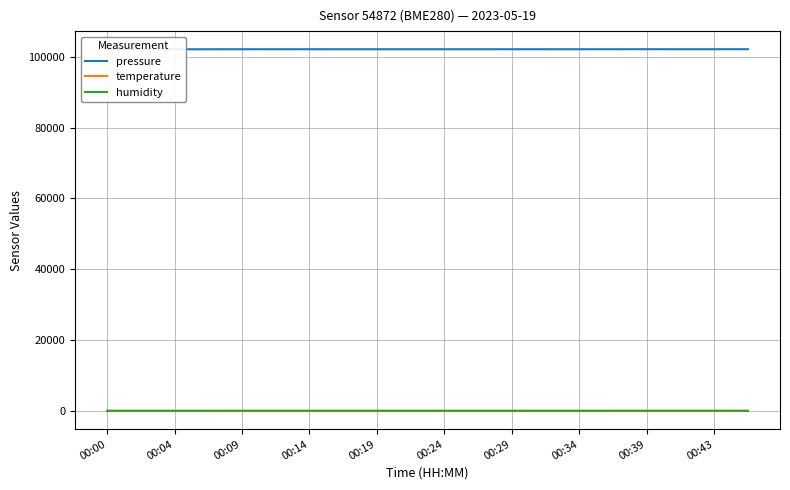

How many series are shown in this chart?

3